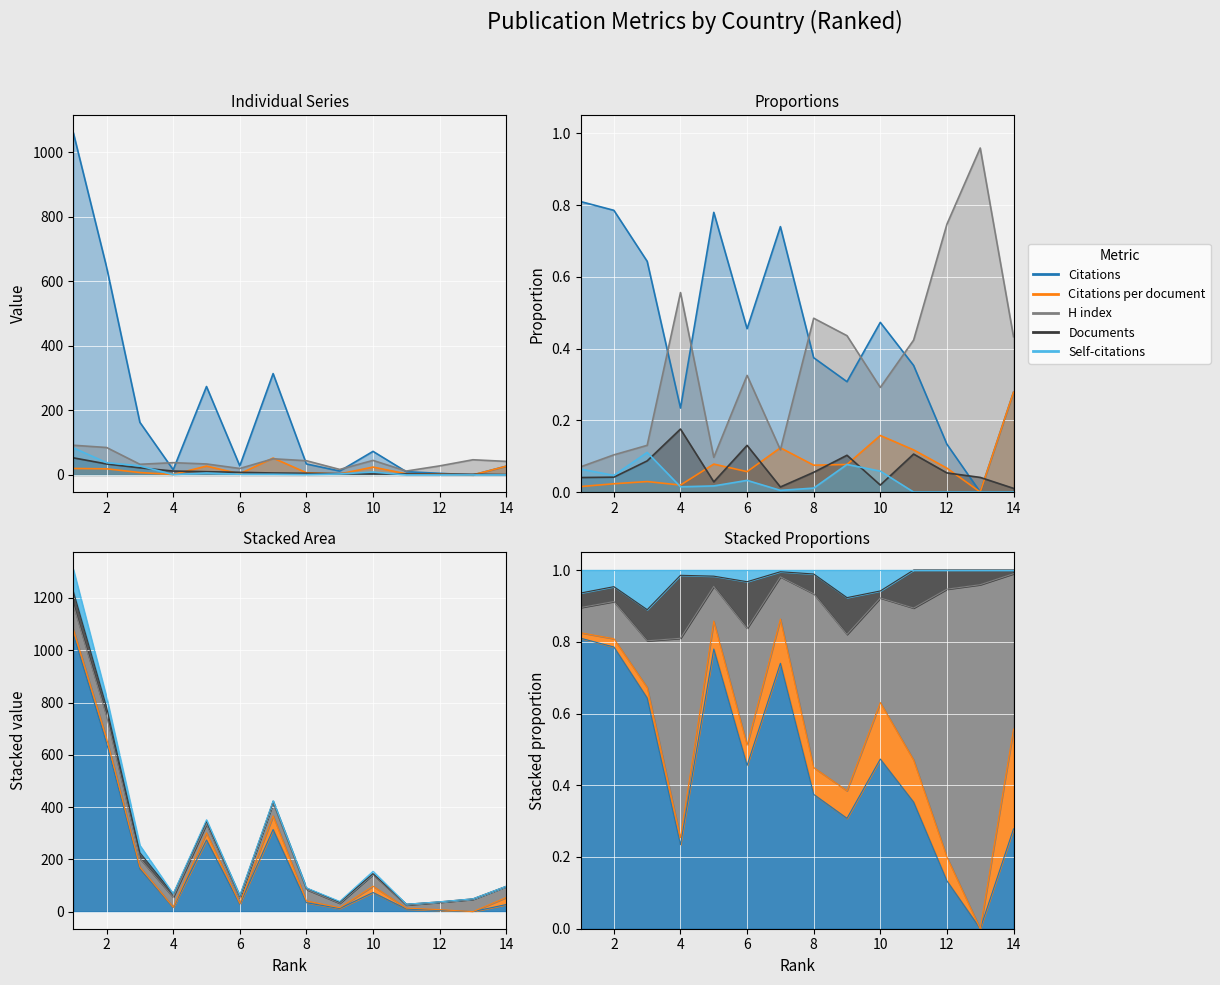

How many interior local peaks does the Self-citations series have?

2